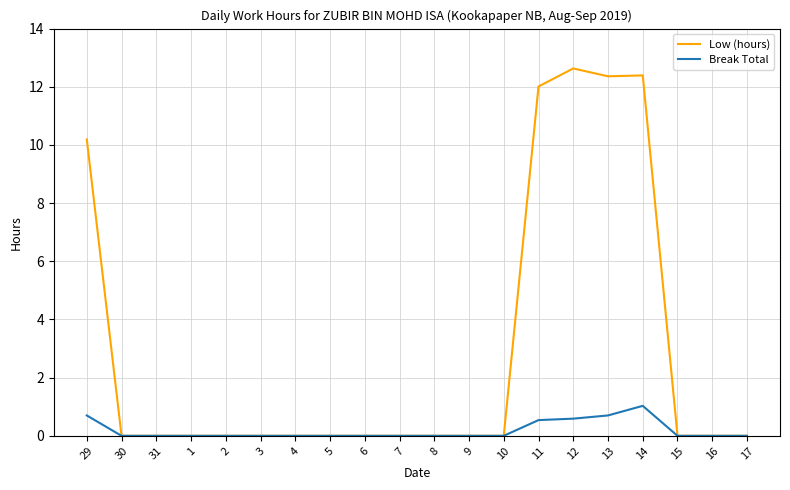

True or false: Break Total has more than 0 interior local peaks.

True